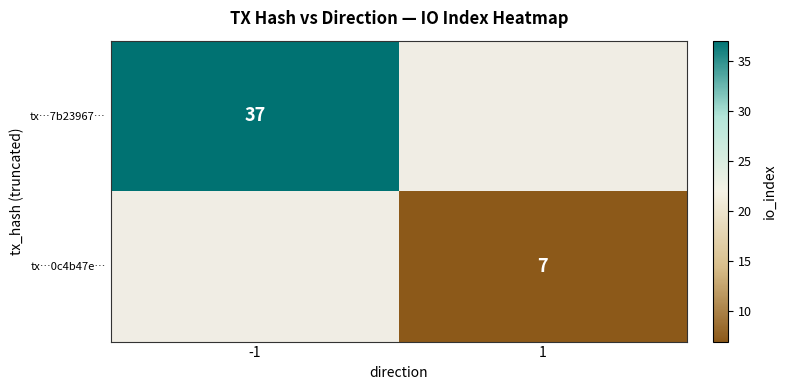

Is it true that tx…7b23967… equals 61 at -1?

False